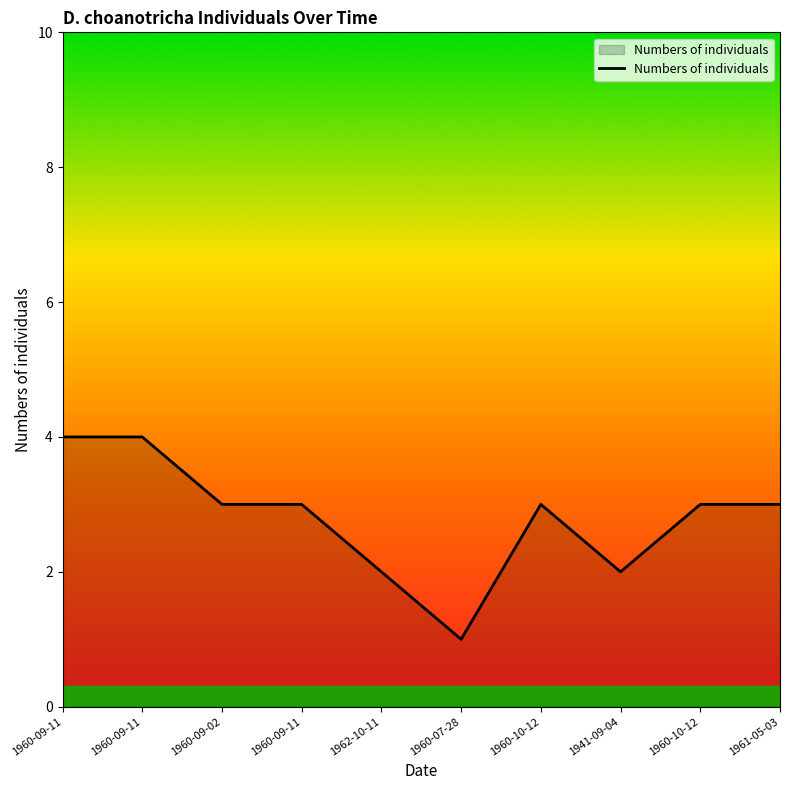

What is the ratio of the value at 1960-09-11 to the value at 1961-05-03?

1.3